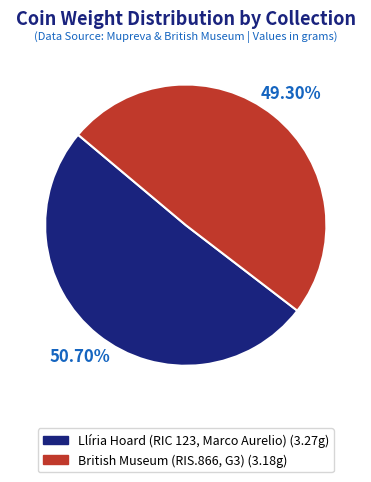

What percentage is the Llíria Hoard (RIC 123, Marco Aurelio) slice, to the nearest percent?

51%